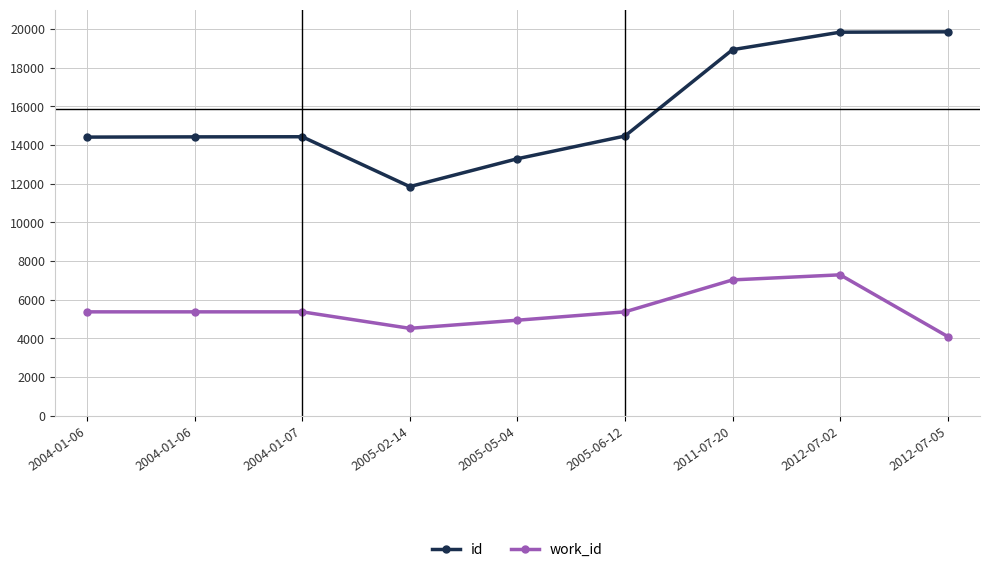

The work_id series shows 2682 at 2005-05-04. True or false?

False